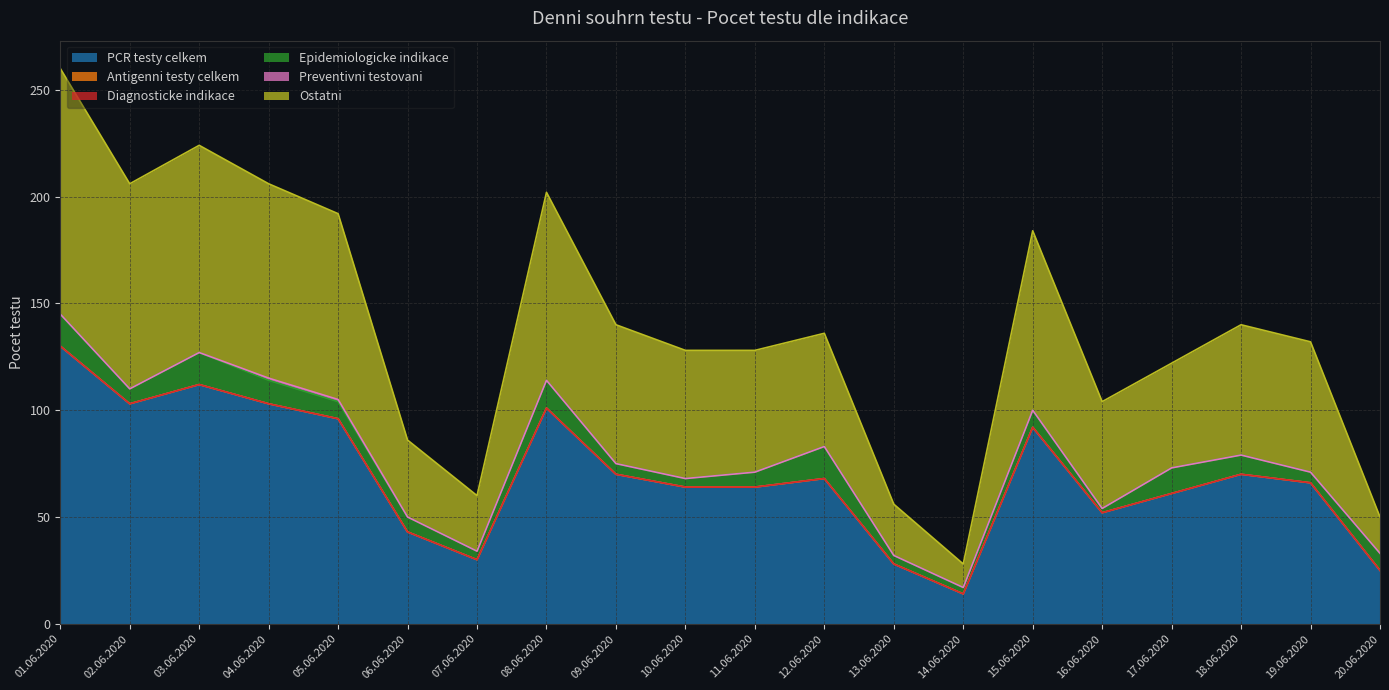

Which series has the largest total across all categories?

PCR testy celkem